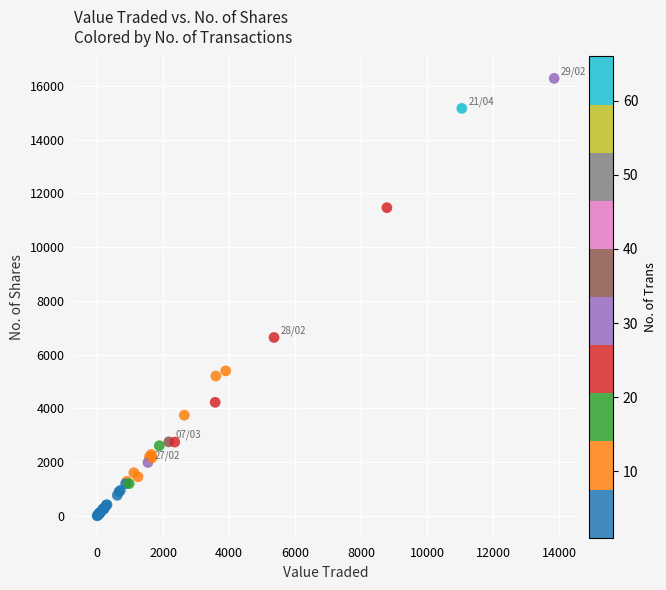

What Y value in the scatter plot is closest to 8144?

6642